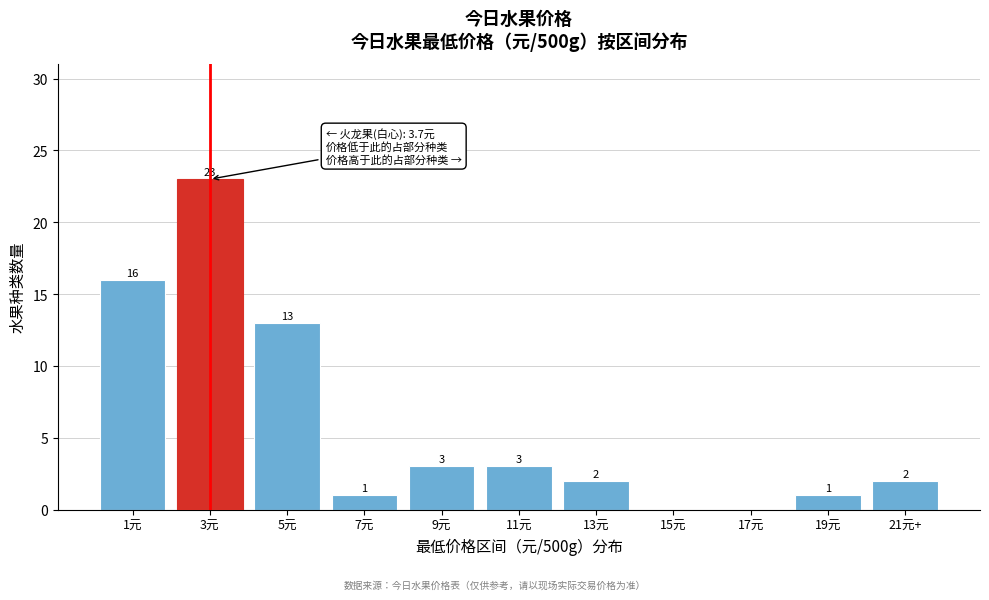

Reading right to left, extract all data points from this chart.

21元+=2	19元=1	17元=0	15元=0	13元=2	11元=3	9元=3	7元=1	5元=13	3元=23	1元=16